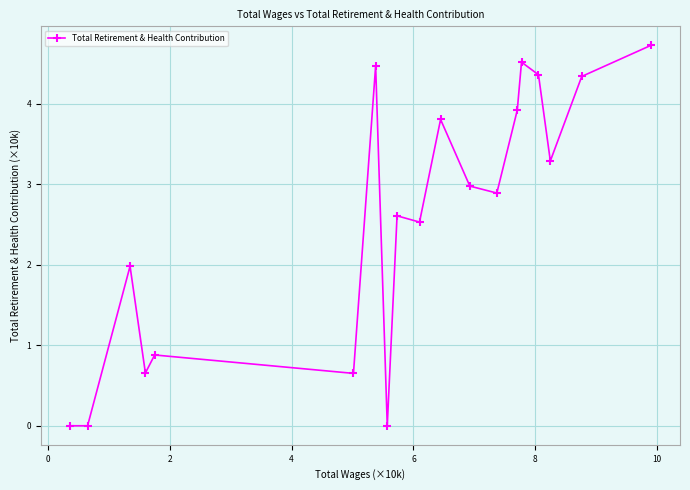

What is the value of the 11th point from the left?

3.8